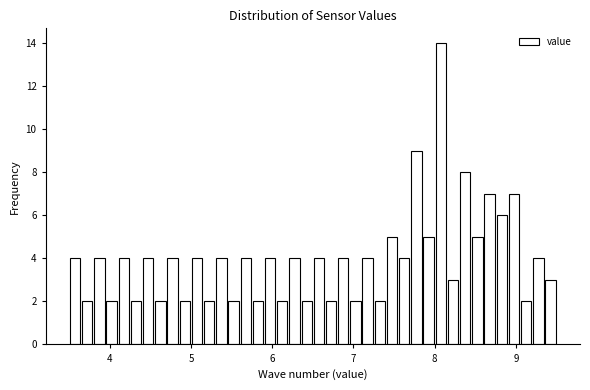

Read against the x-axis, roughly where is the centre of the tallest bar?

8.1